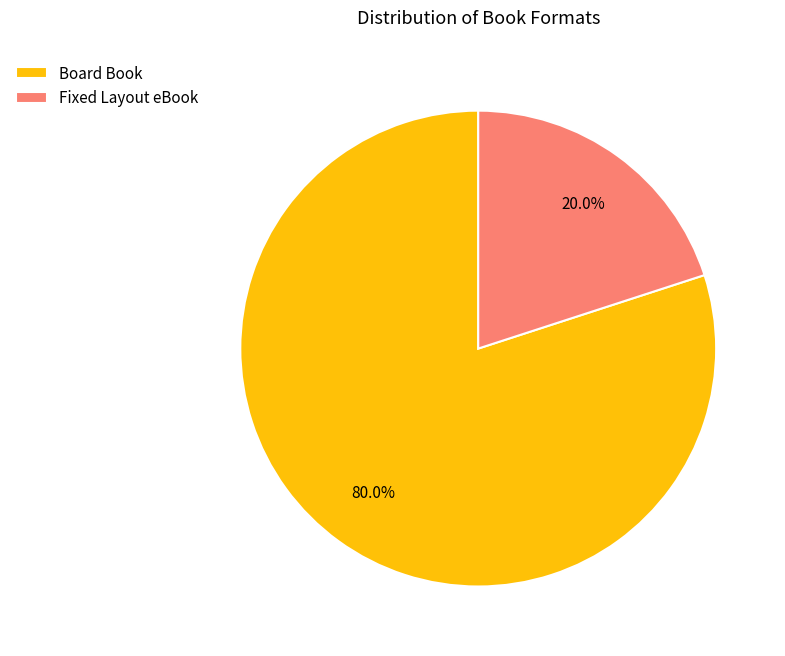

Between Fixed Layout eBook and Board Book, which is larger?

Board Book